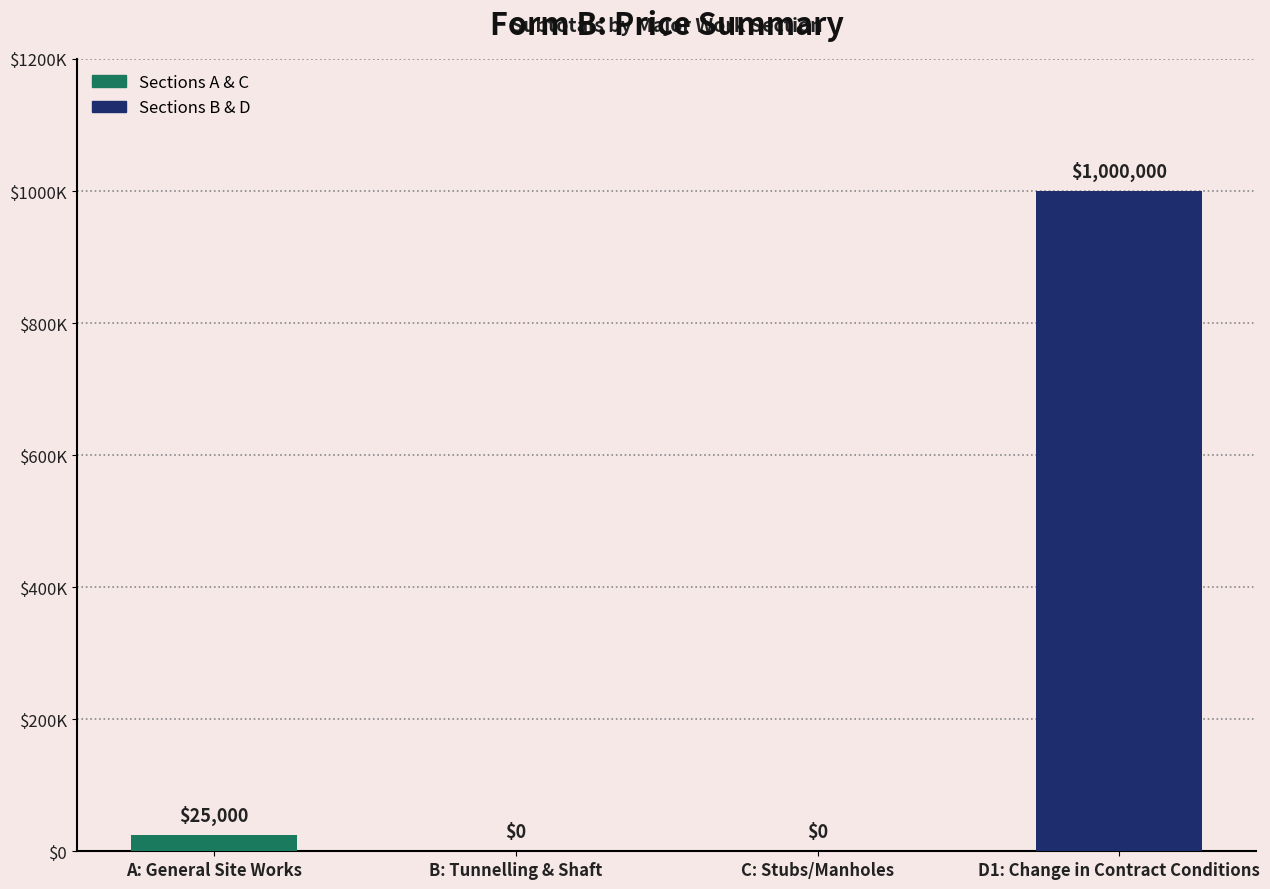

Which category has the highest value across all series?

D1: Change in Contract Conditions